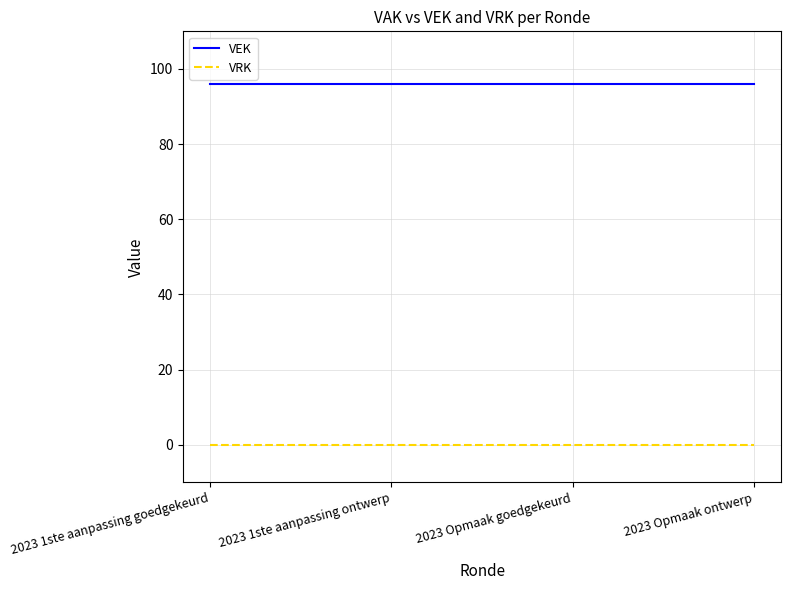

Is the value of VEK at 2023 Opmaak ontwerp greater than the value of VRK at 2023 1ste aanpassing goedgekeurd?

Yes